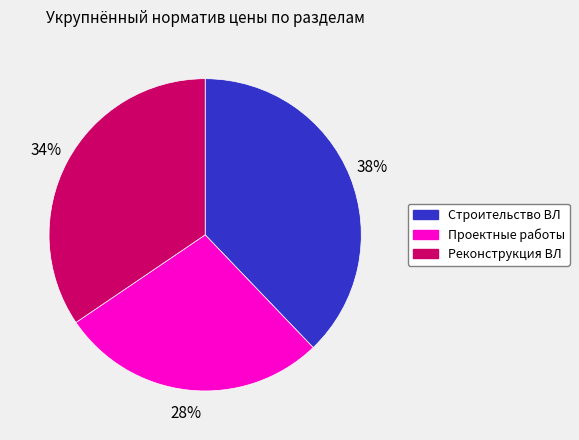

Is the sum of Проектные работы and Реконструкция ВЛ greater than half?

Yes